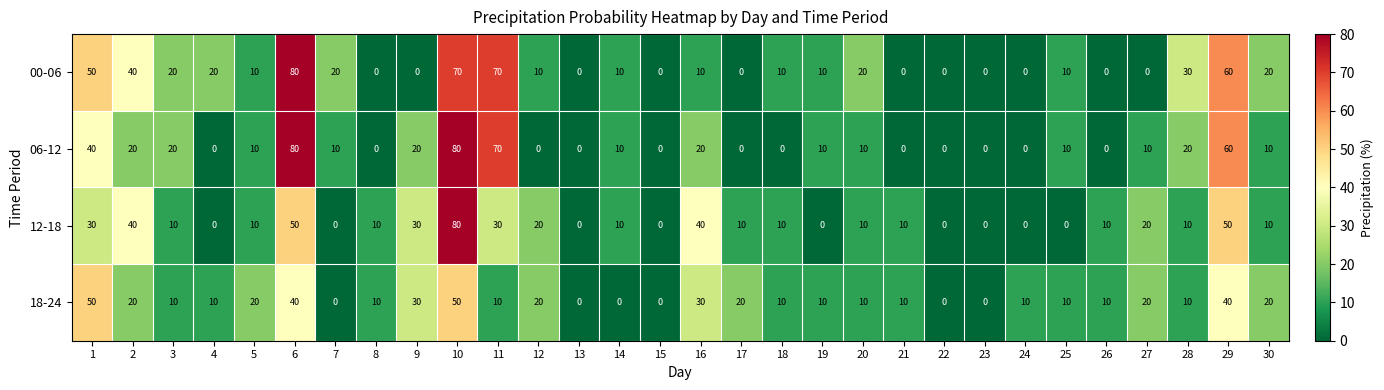

What is the difference between the maximum and minimum values in the 12-18 series?

80